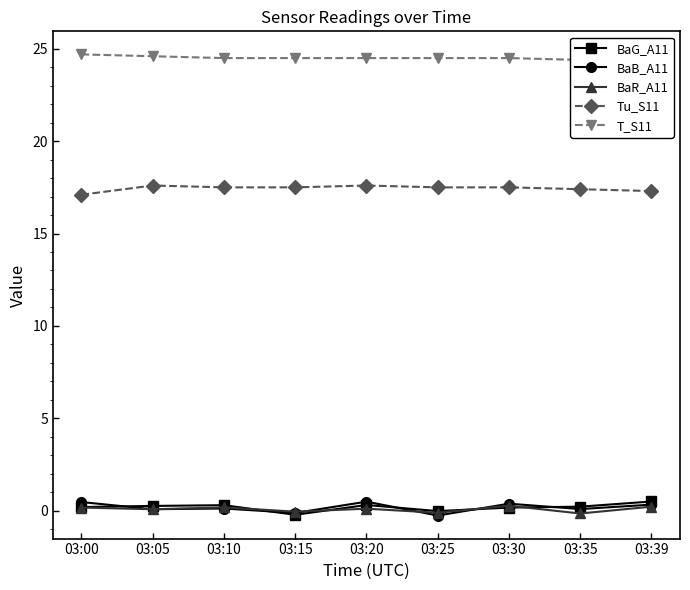

Reading left to right, transcribe all the data shown in this chart.

BaG_A11: 03:00=0.2	03:05=0.2	03:10=0.3	03:15=-0.2	03:20=0.3	03:25=-0.0	03:30=0.2	03:35=0.2	03:39=0.5
BaB_A11: 03:00=0.5	03:05=0.1	03:10=0.1	03:15=-0.1	03:20=0.5	03:25=-0.3	03:30=0.4	03:35=0.1	03:39=0.3
BaR_A11: 03:00=0.2	03:05=0.1	03:10=0.2	03:15=-0.1	03:20=0.1	03:25=-0.1	03:30=0.3	03:35=-0.2	03:39=0.2
Tu_S11: 03:00=17.1	03:05=17.6	03:10=17.5	03:15=17.5	03:20=17.6	03:25=17.5	03:30=17.5	03:35=17.4	03:39=17.3
T_S11: 03:00=24.7	03:05=24.6	03:10=24.5	03:15=24.5	03:20=24.5	03:25=24.5	03:30=24.5	03:35=24.4	03:39=24.4